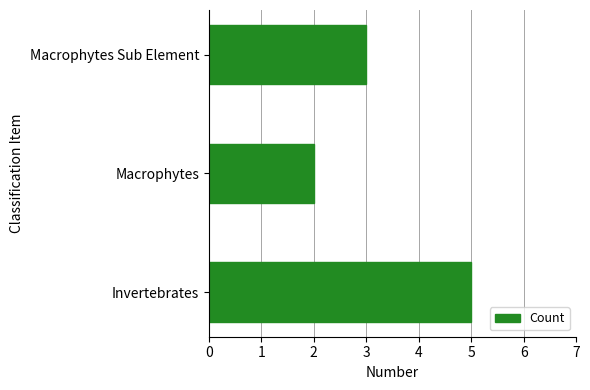

What is the sum of all values?

10